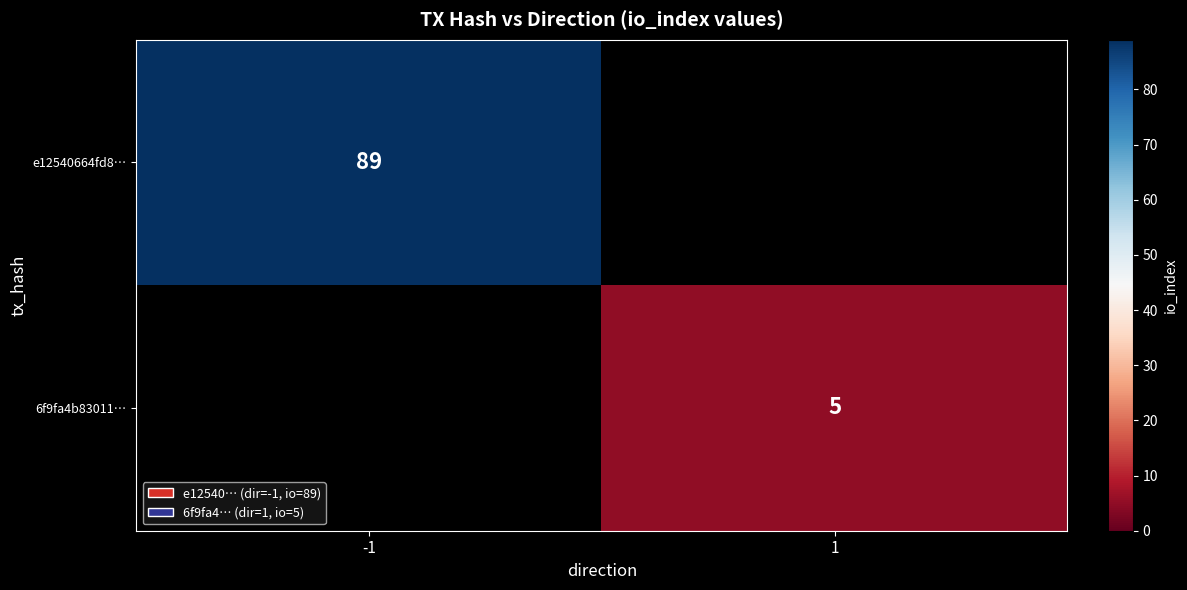

What is the smallest value displayed?

5.0